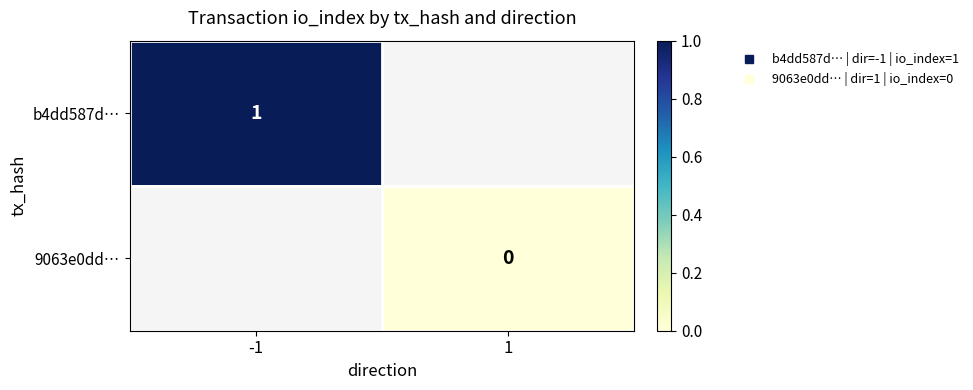

The value of 9063e0dd… at 1 is 0.0. True or false?

True